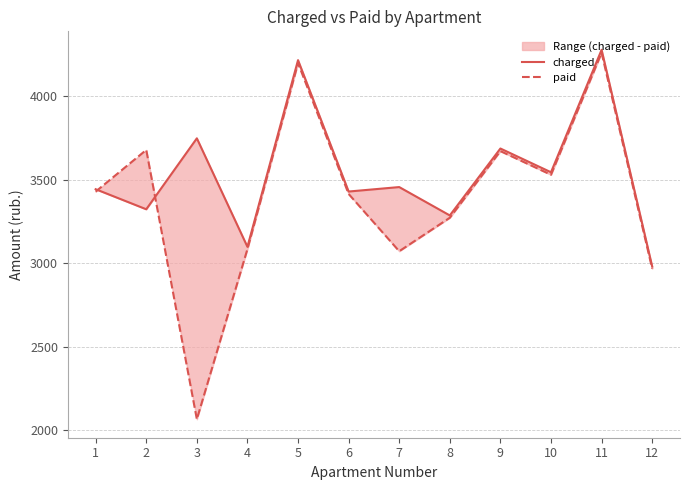

How many data points in charged are above 3457?

6